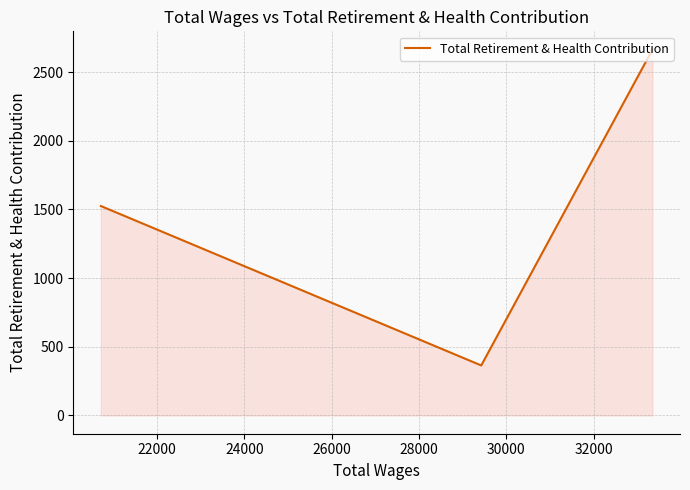

What is the sum of all values?

4553